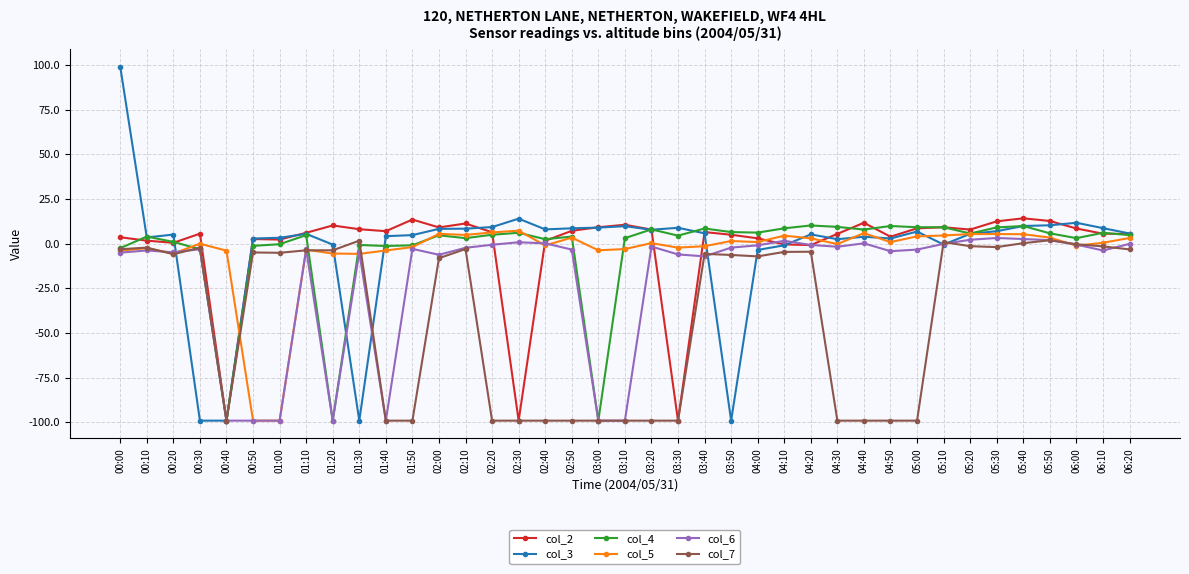

How many series are shown in this chart?

6